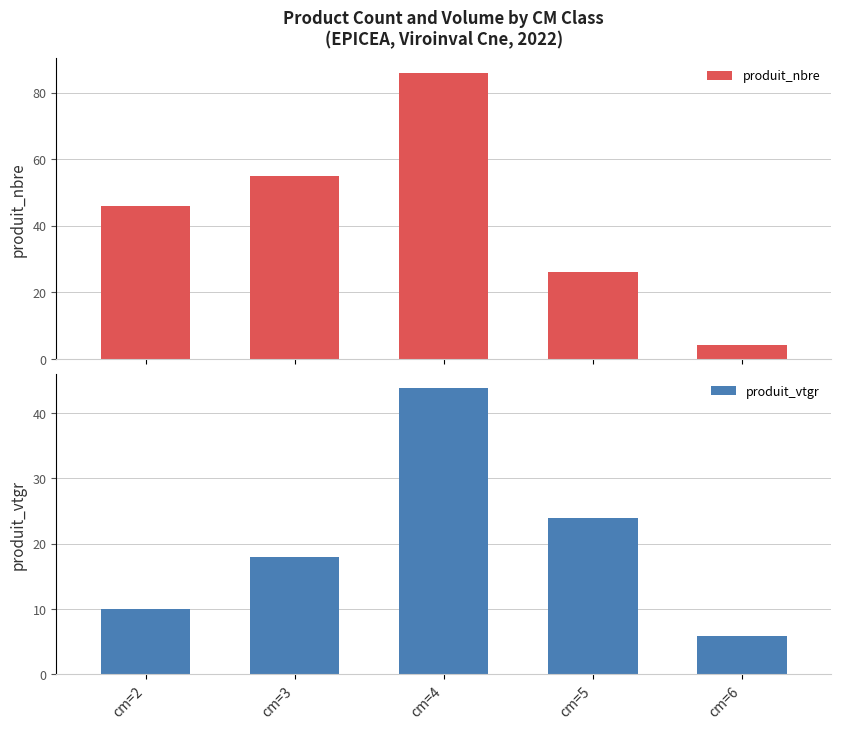

Reading right to left, list all the values displayed in this chart.

produit_nbre: 4.0	26.0	86.0	55.0	46.0
produit_vtgr: 5.9	24.0	43.8	18.0	10.0